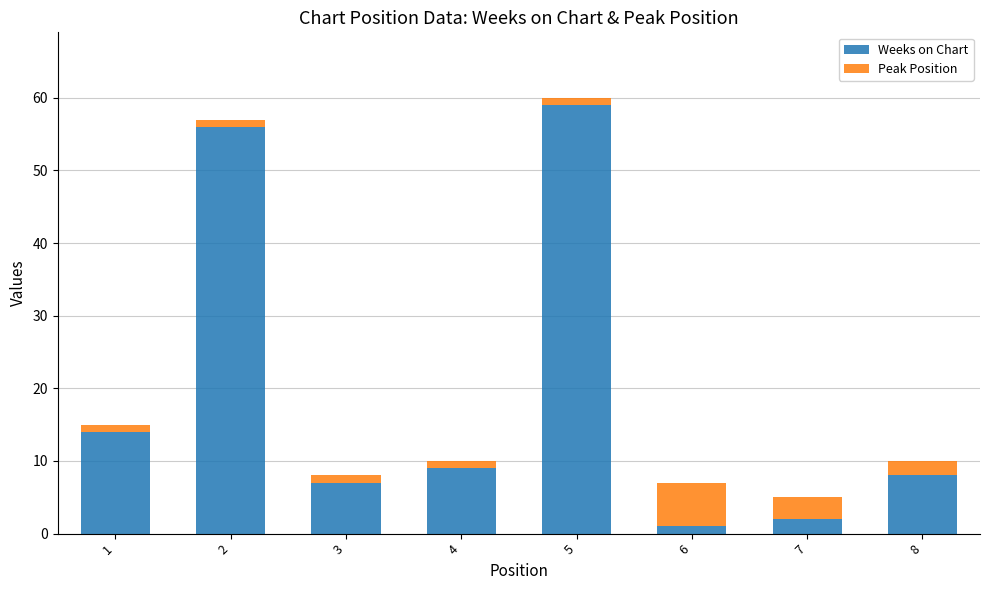

Does the chart contain stacked bars?

Yes